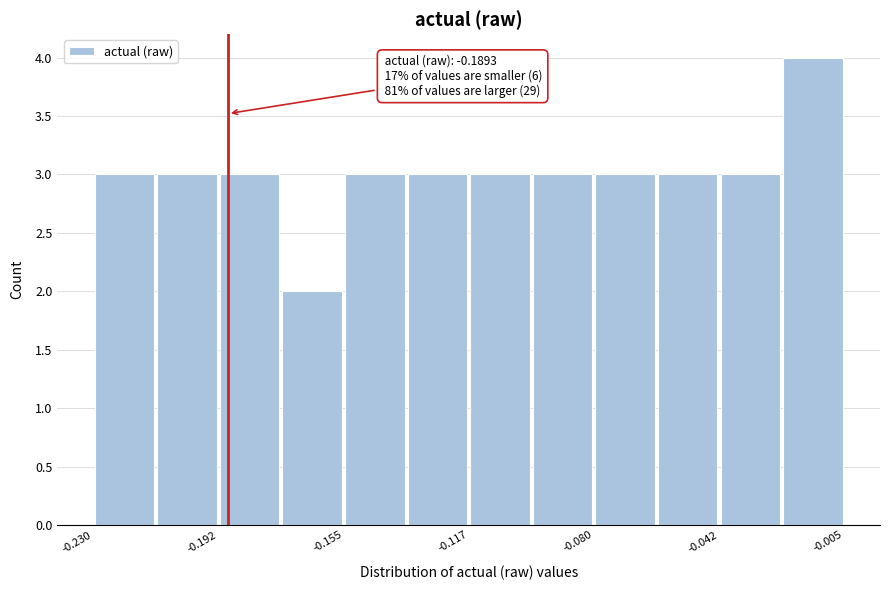

Around what value on the x-axis is the tallest bar? Give the approximate position of its centre, as read against the axis.

-0.015